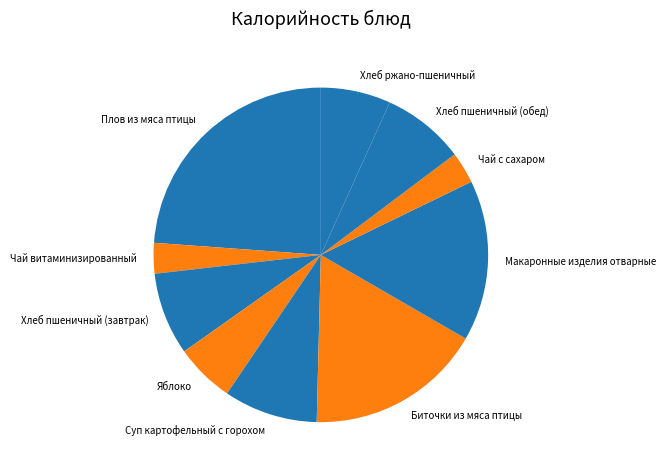

The Хлеб ржано-пшеничный slice represents 7% of the pie. True or false?

True